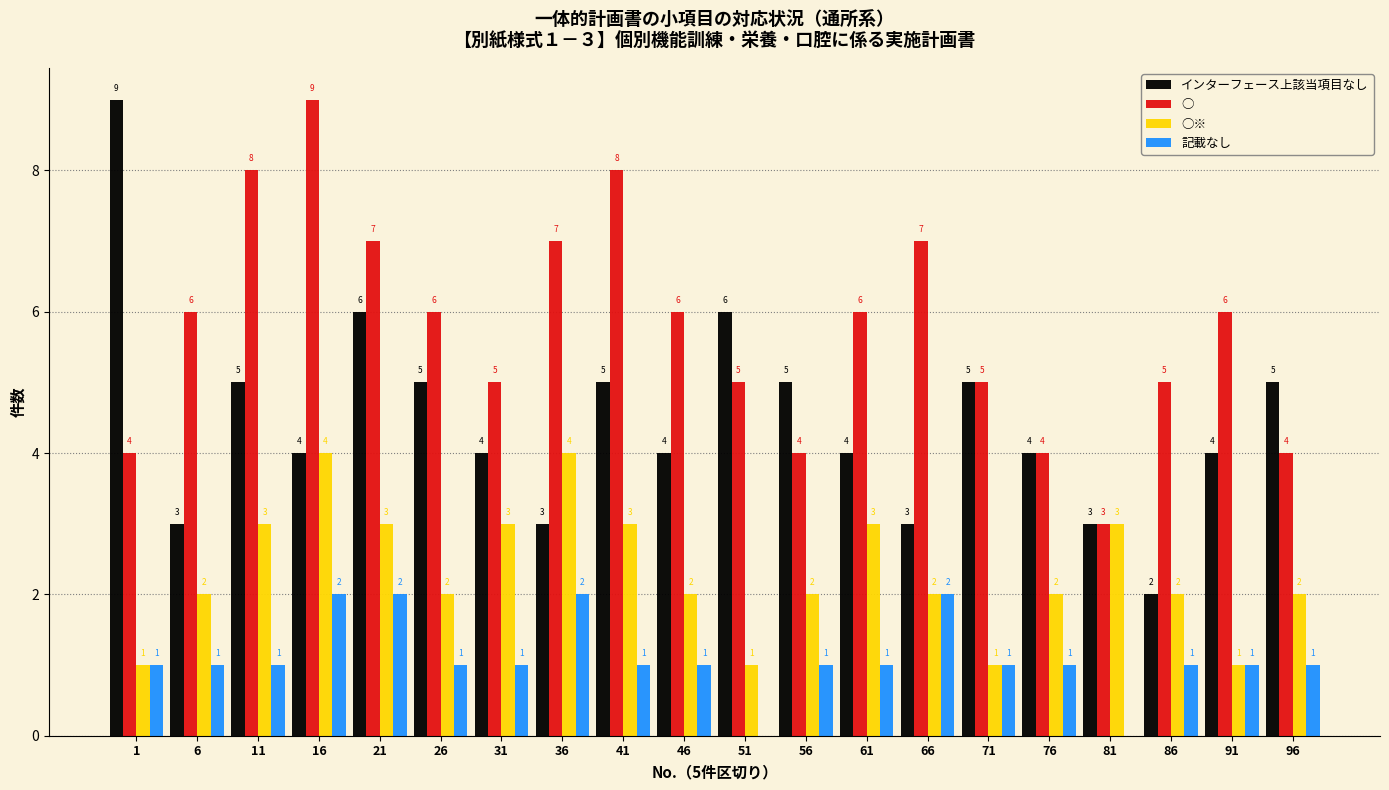

Reading left to right, extract all data points from this chart.

インターフェース上該当項目なし: 1=9	6=3	11=5	16=4	21=6	26=5	31=4	36=3	41=5	46=4	51=6	56=5	61=4	66=3	71=5	76=4	81=3	86=2	91=4	96=5
○: 1=4	6=6	11=8	16=9	21=7	26=6	31=5	36=7	41=8	46=6	51=5	56=4	61=6	66=7	71=5	76=4	81=3	86=5	91=6	96=4
○※: 1=1	6=2	11=3	16=4	21=3	26=2	31=3	36=4	41=3	46=2	51=1	56=2	61=3	66=2	71=1	76=2	81=3	86=2	91=1	96=2
記載なし: 1=1	6=1	11=1	16=2	21=2	26=1	31=1	36=2	41=1	46=1	51=0	56=1	61=1	66=2	71=1	76=1	81=0	86=1	91=1	96=1